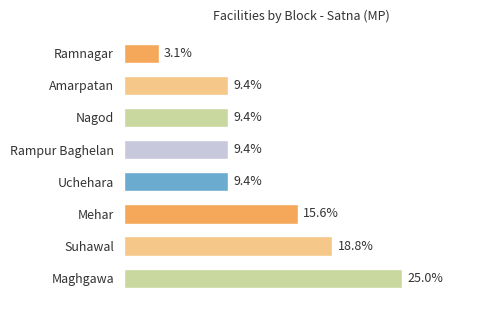

Which has a higher value, Mehar or Nagod?

Mehar